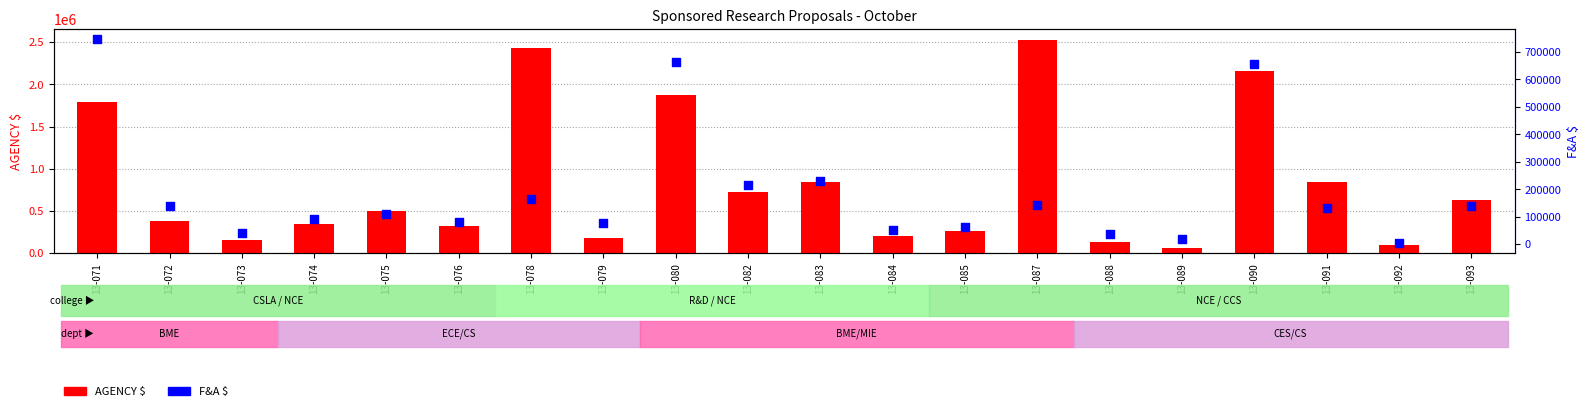

Which series has the largest Y range (max minus min)?

AGENCY $